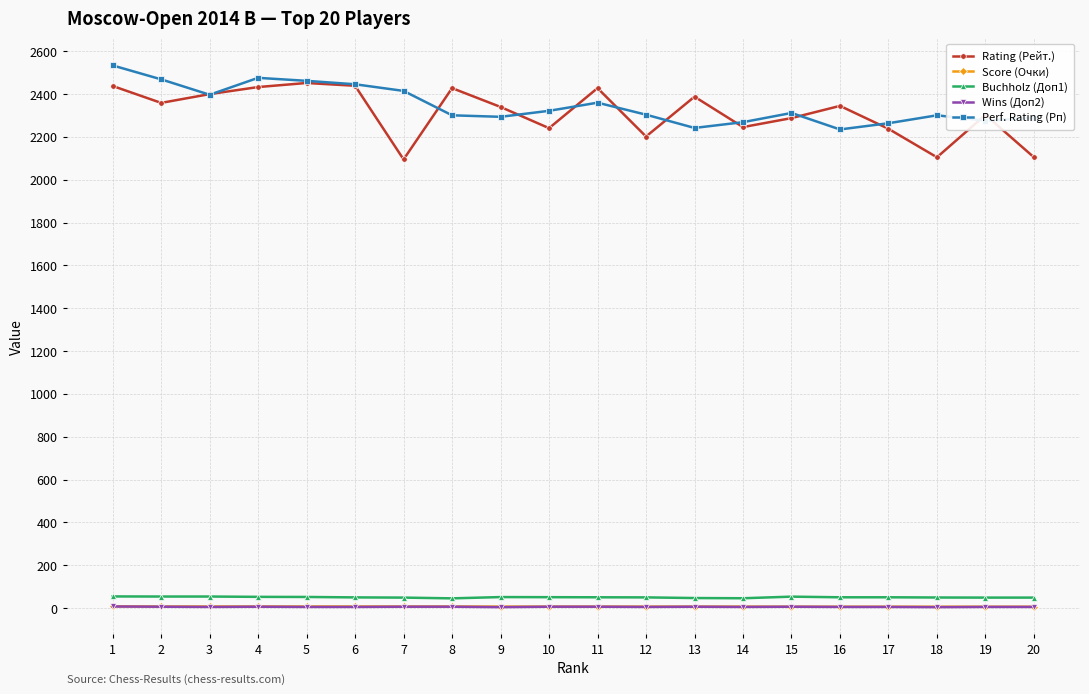

What is the greatest value displayed?

2534.0